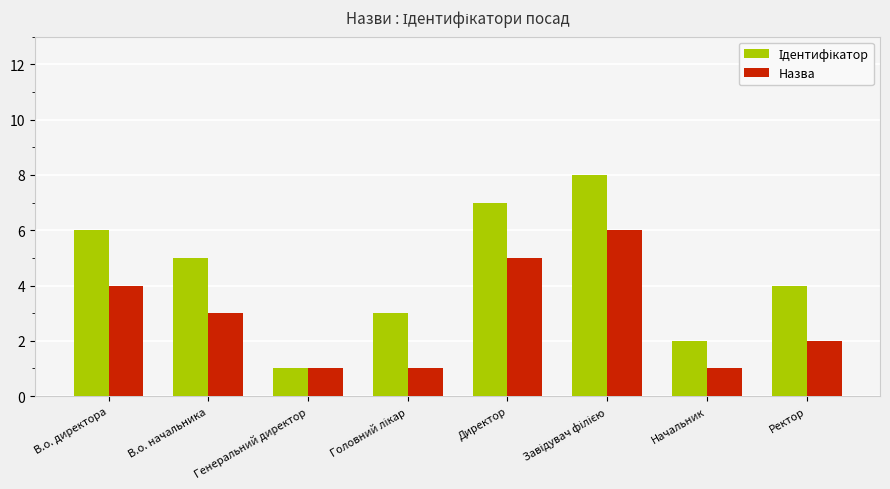

What is the highest value of the Назва series?

6